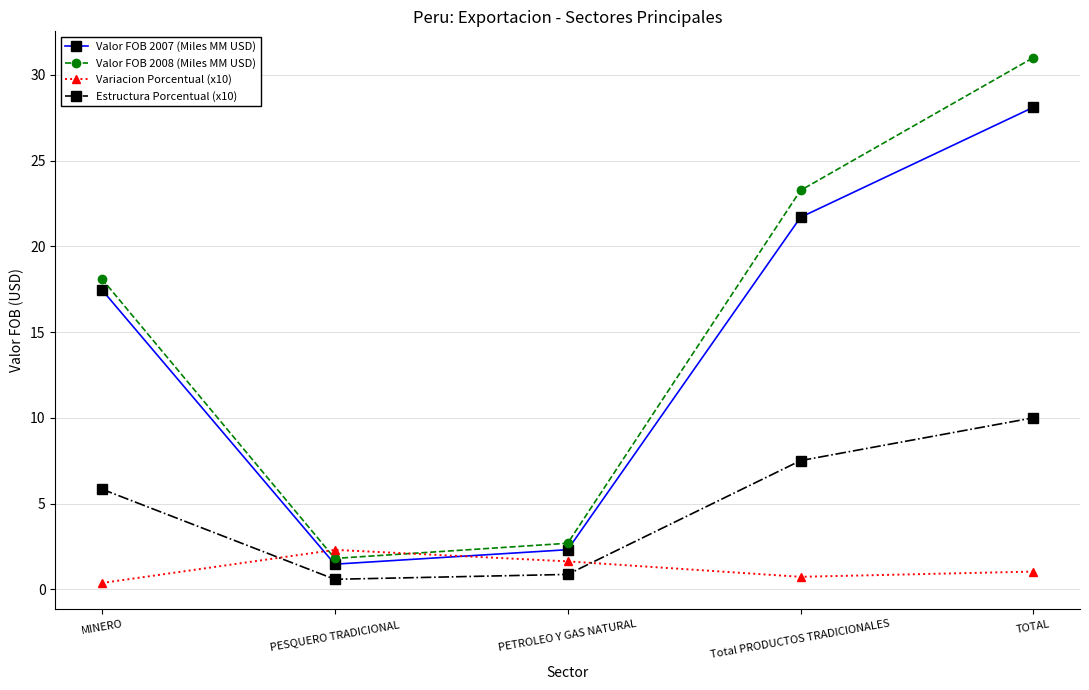

True or false: Valor FOB 2008 (Miles MM USD) and Valor FOB 2007 (Miles MM USD) intersect in this chart.

False